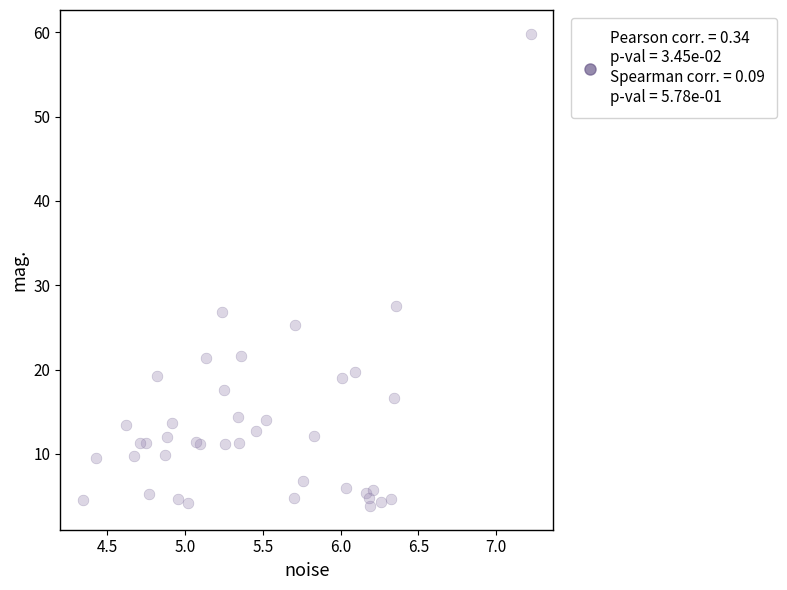

What Y value in the scatter plot is closest to 31?

27.6